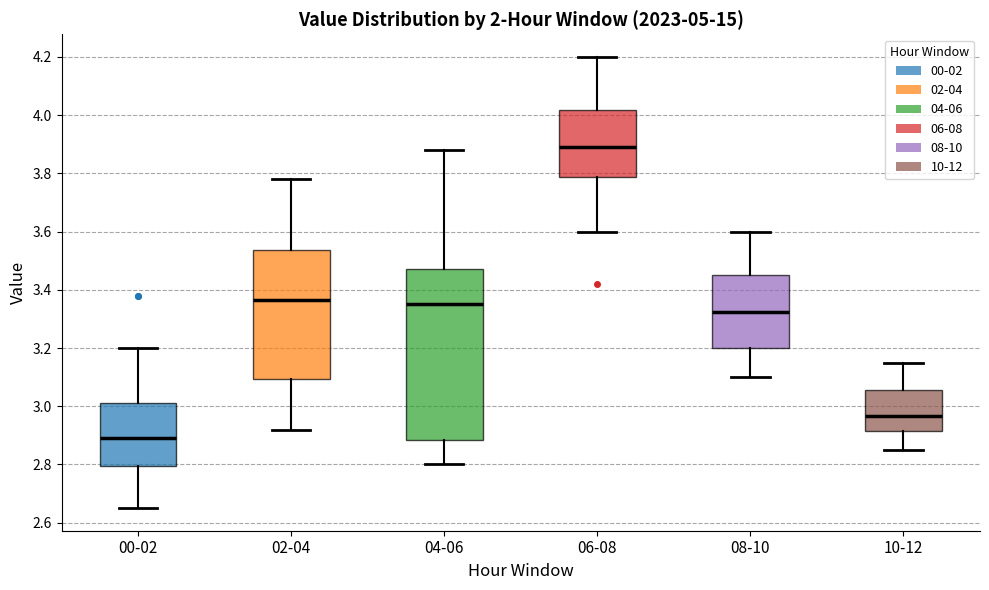

Reading left to right, transcribe this box plot: for each box, give where its median line is, the range the box spans, and where its two whiskers end, as read against the y-axis. The values are not printed on the chart, so give them approximately, as read against the axis.

00-02: median 2.90, box 2.80 to 3.02, whiskers 2.66 to 3.20
02-04: median 3.36, box 3.10 to 3.54, whiskers 2.92 to 3.78
04-06: median 3.36, box 2.88 to 3.48, whiskers 2.80 to 3.88
06-08: median 3.90, box 3.78 to 4.02, whiskers 3.60 to 4.20
08-10: median 3.32, box 3.20 to 3.46, whiskers 3.10 to 3.60
10-12: median 2.96, box 2.92 to 3.06, whiskers 2.86 to 3.16